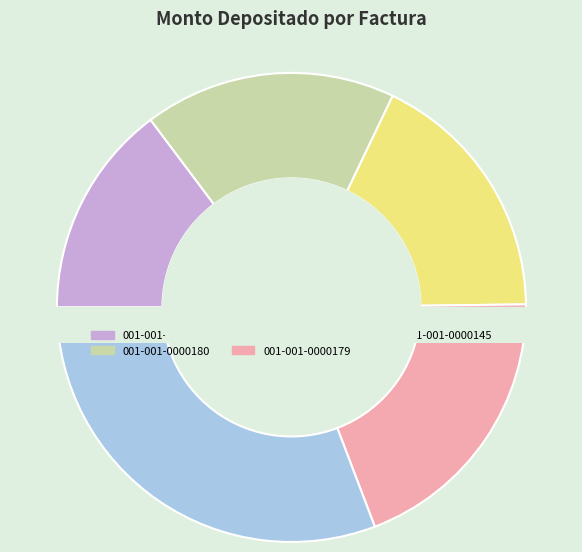

To the nearest percent, what is the combined percentage of 001-001-0000145 and 001-001-0000180?

48%